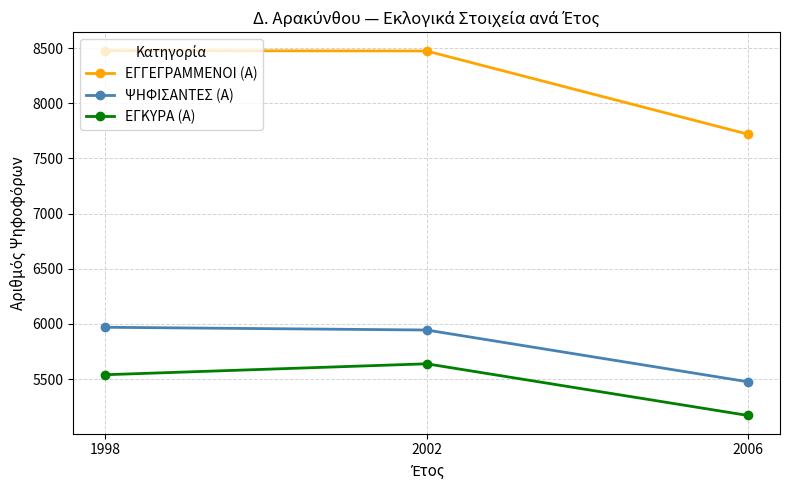

The value of ΕΓΓΕΓΡΑΜΜΕΝΟΙ (Α) at 2002 is 12119. True or false?

False